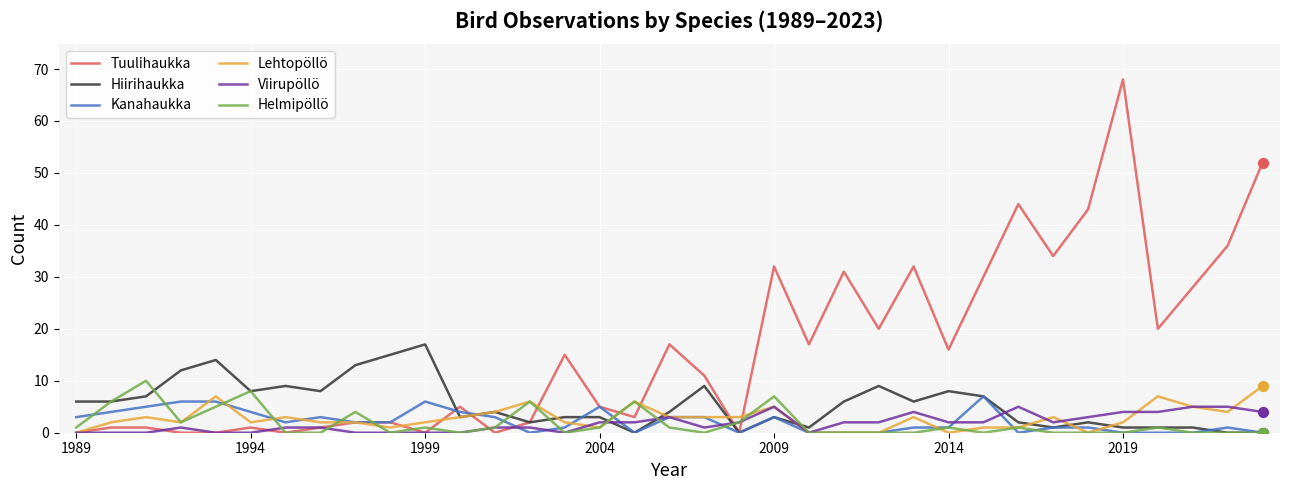

Which series has the largest total across all categories?

Tuulihaukka